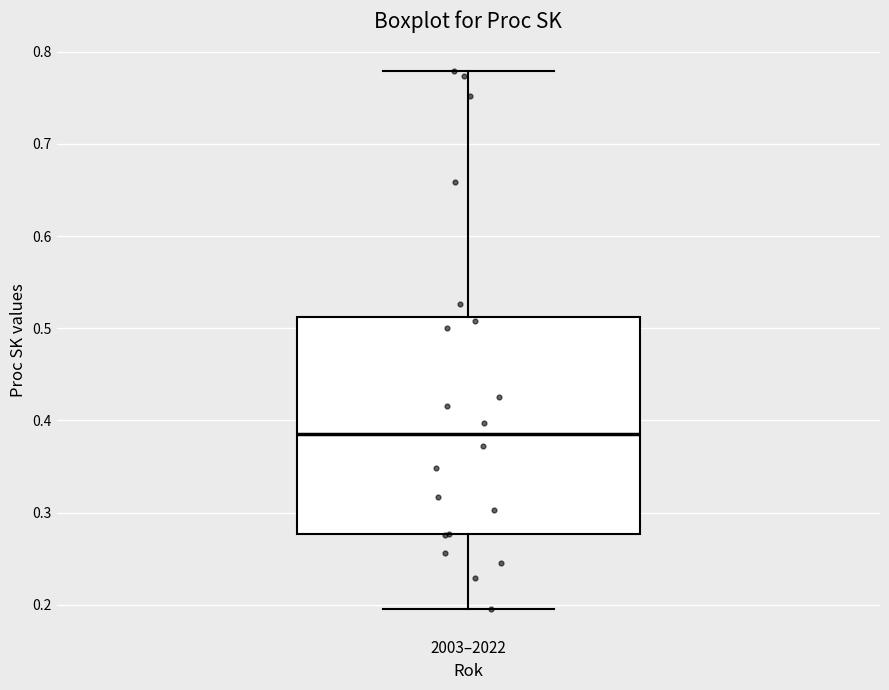

Read this box plot against the y-axis: the position of the median line, the range covered by the box, and the ends of both whiskers. The values are not printed on the chart, so give them approximately, as read against the axis.

median 0.38, box 0.28 to 0.51, whiskers 0.20 to 0.78